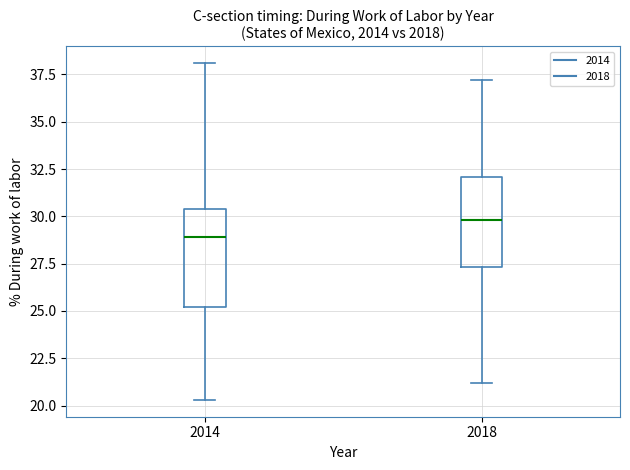

Which box has the highest median line?

2018